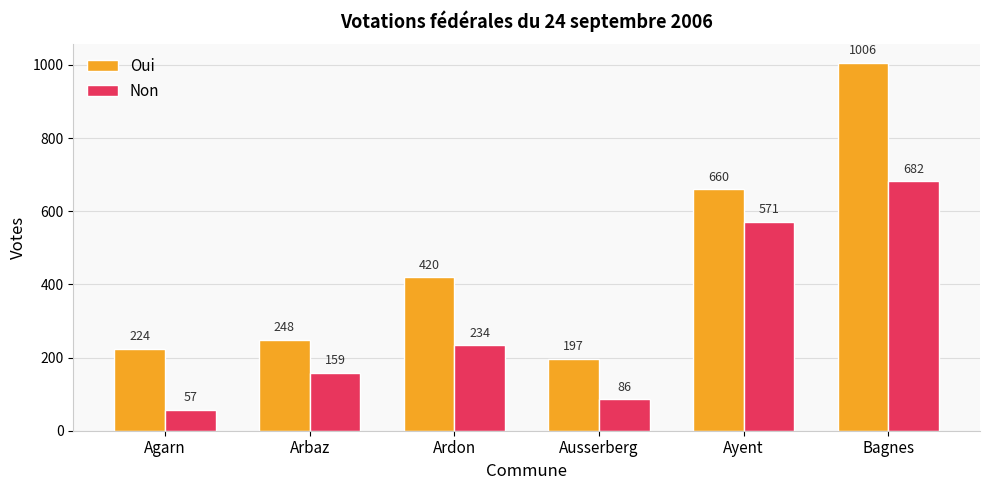

What is the spread (max minus min) of values at Bagnes?

324